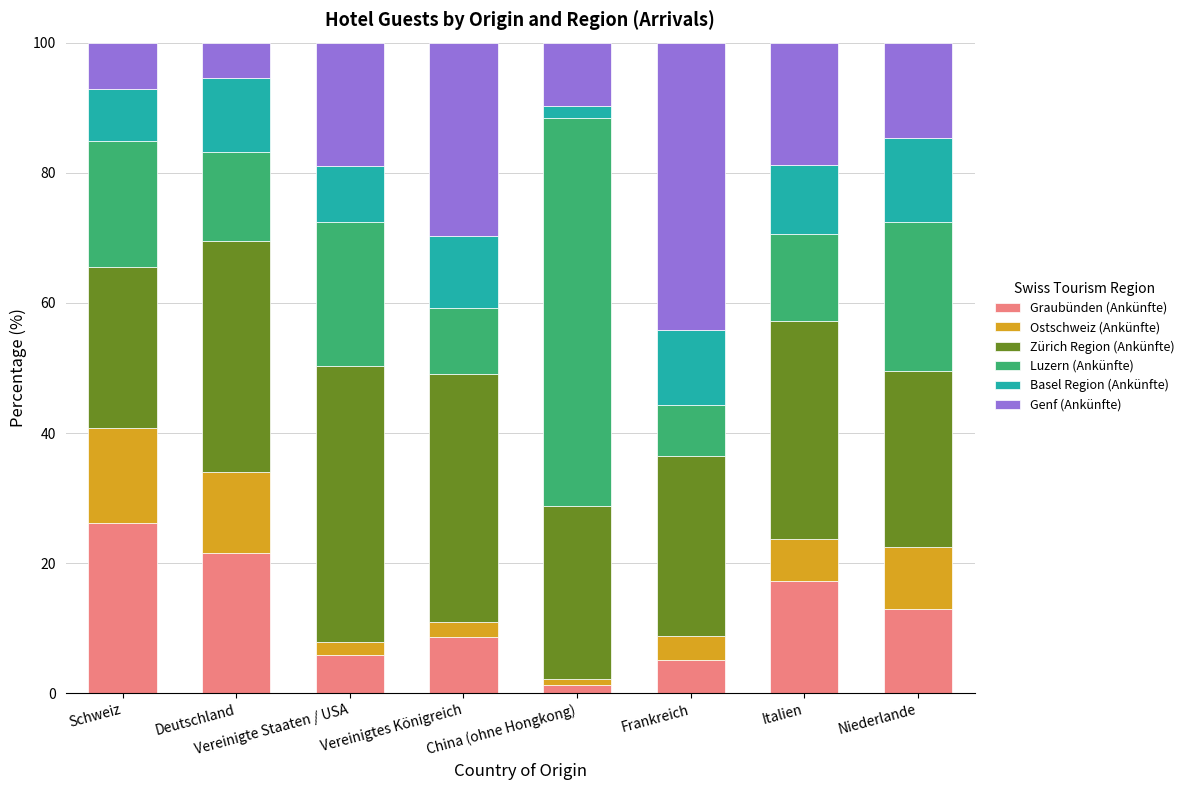

How many categories are shown in the chart?

8